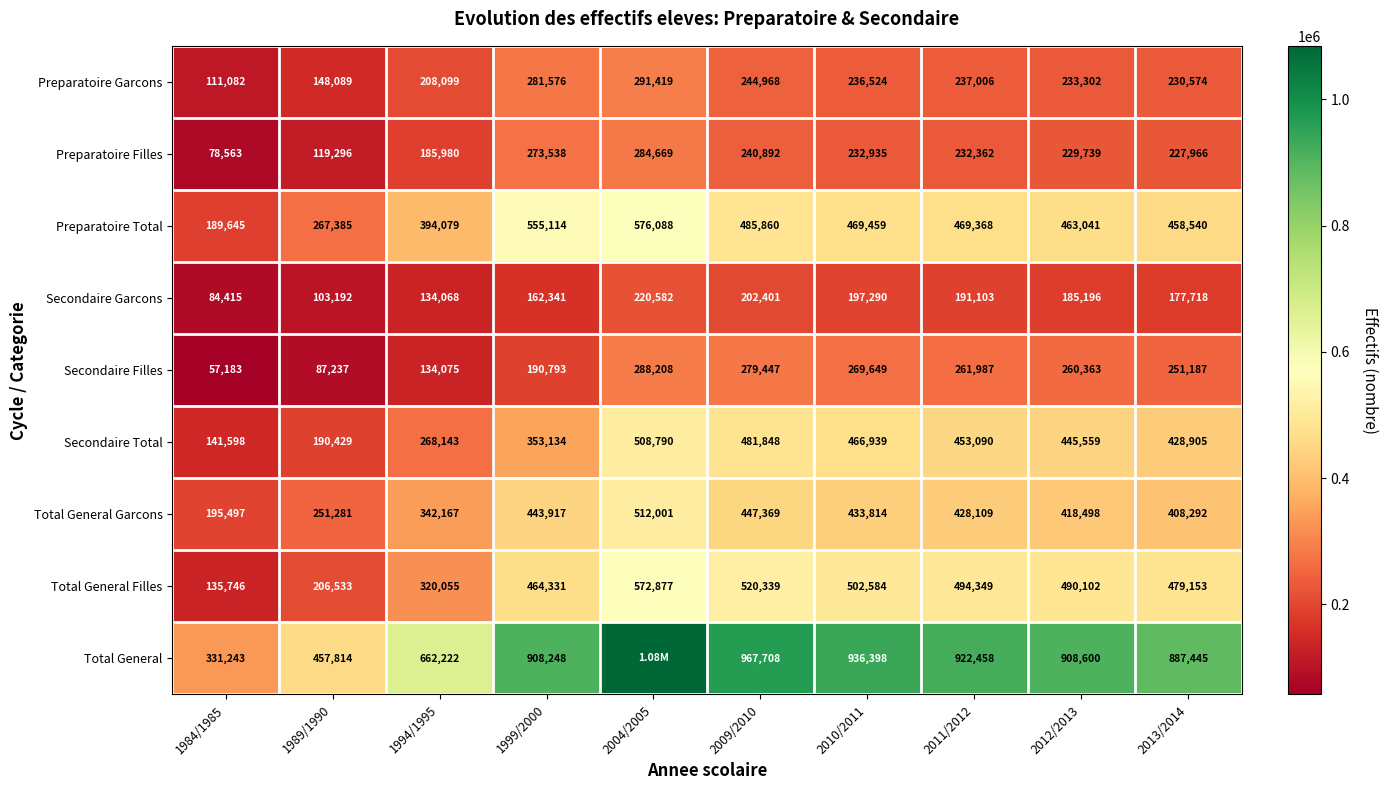

What is the spread (max minus min) of values at 2013/2014?

709727